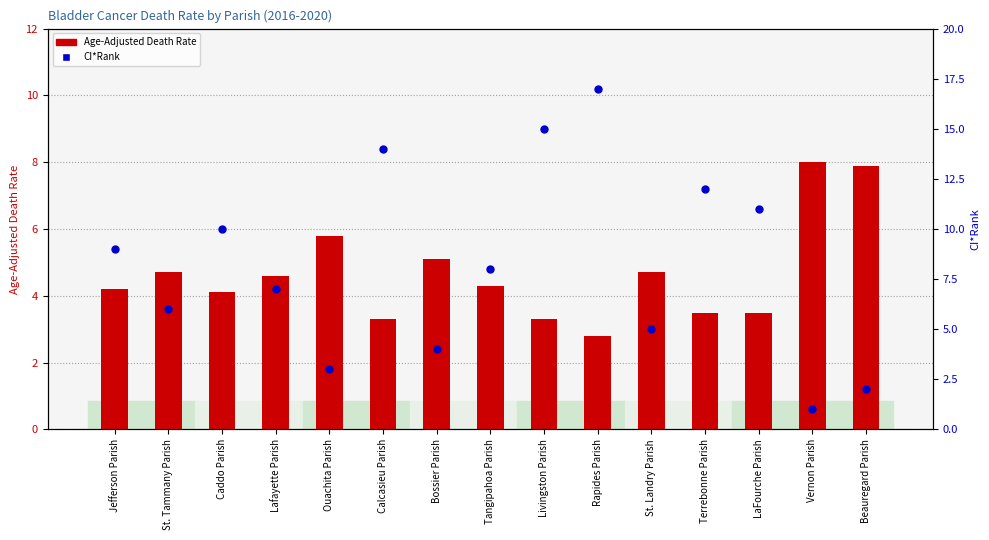

Which series reaches the minimum Y coordinate?

CI*Rank